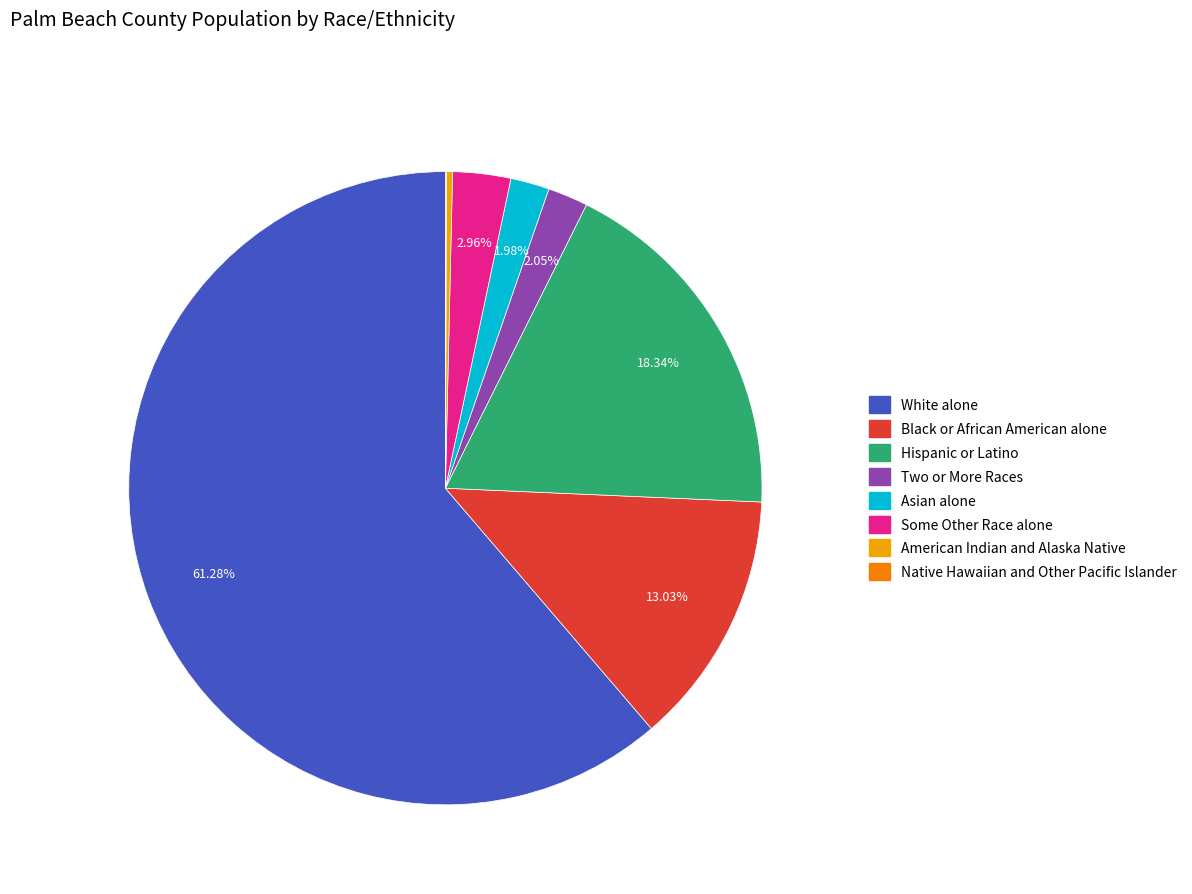

To the nearest percent, what portion does Black or African American alone represent?

13%